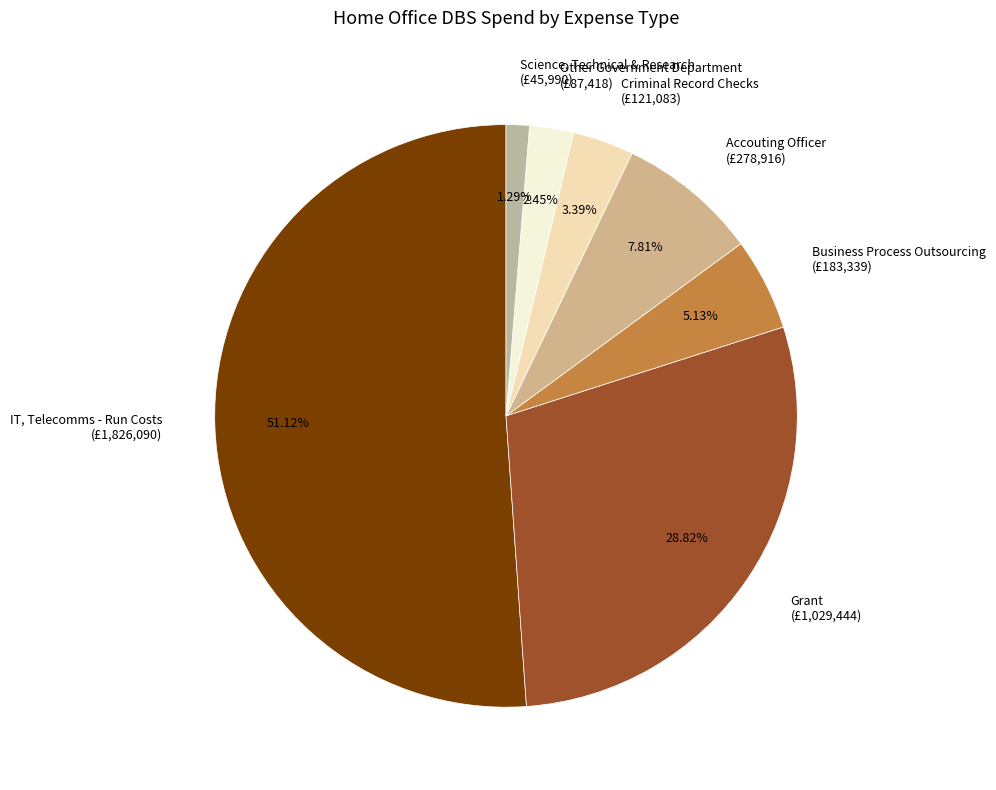

Which category accounts for the majority?

IT, Telecomms - Run Costs